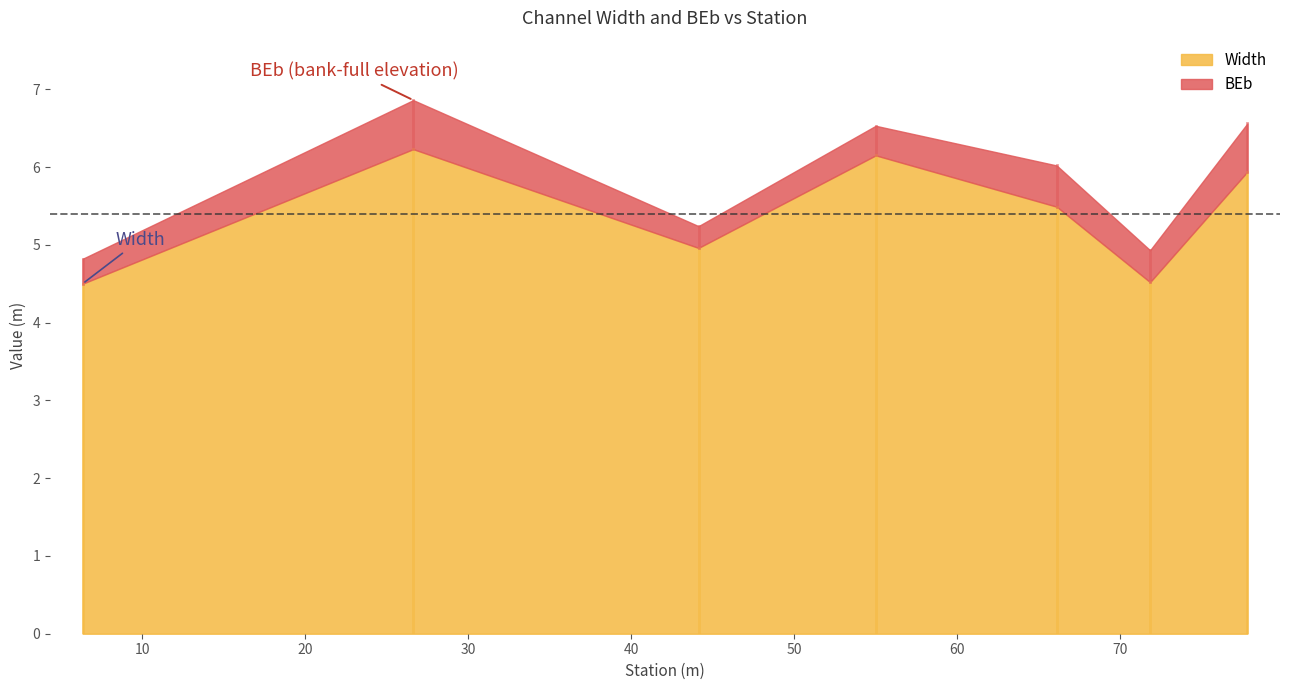

The value of BEb at 77.8 is 0.1. True or false?

False